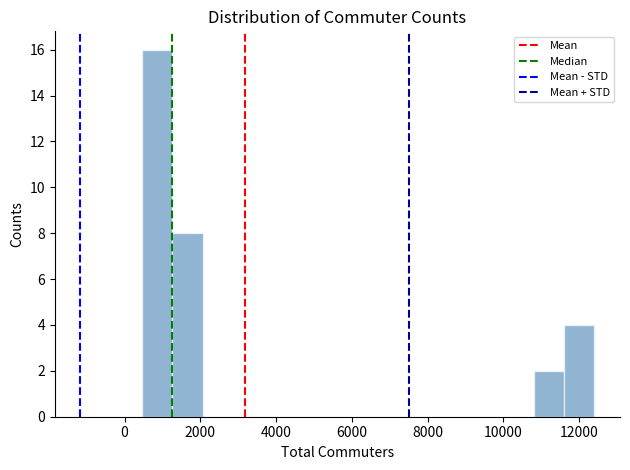

Read against the x-axis, roughly where is the centre of the tallest bar?

800